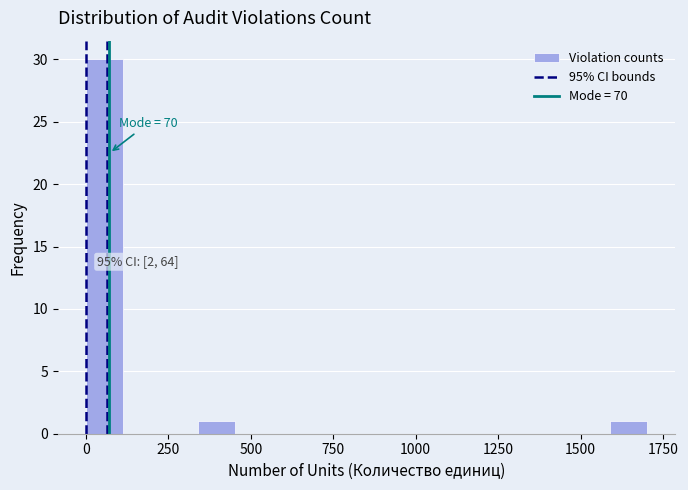

Read against the x-axis, roughly where is the centre of the tallest bar?

50